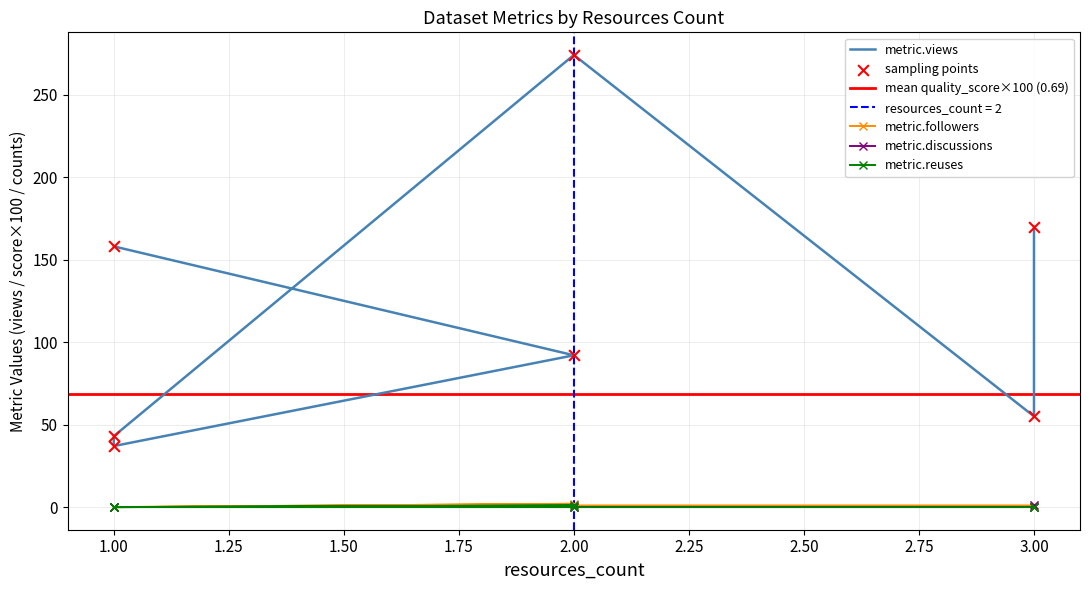

Which series has the largest Y range (max minus min)?

metric.views